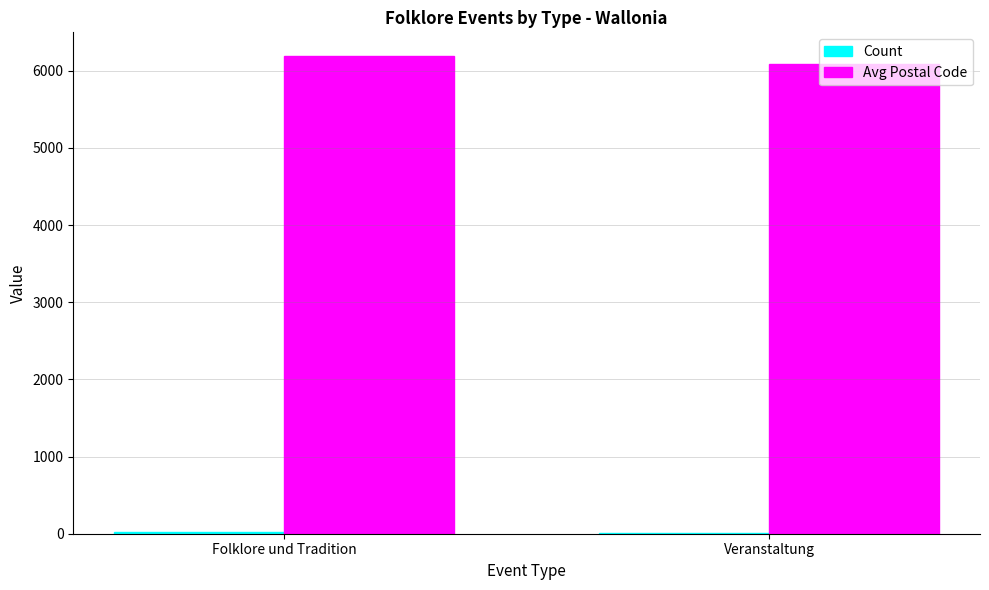

Which series has the largest total across all categories?

Avg Postal Code